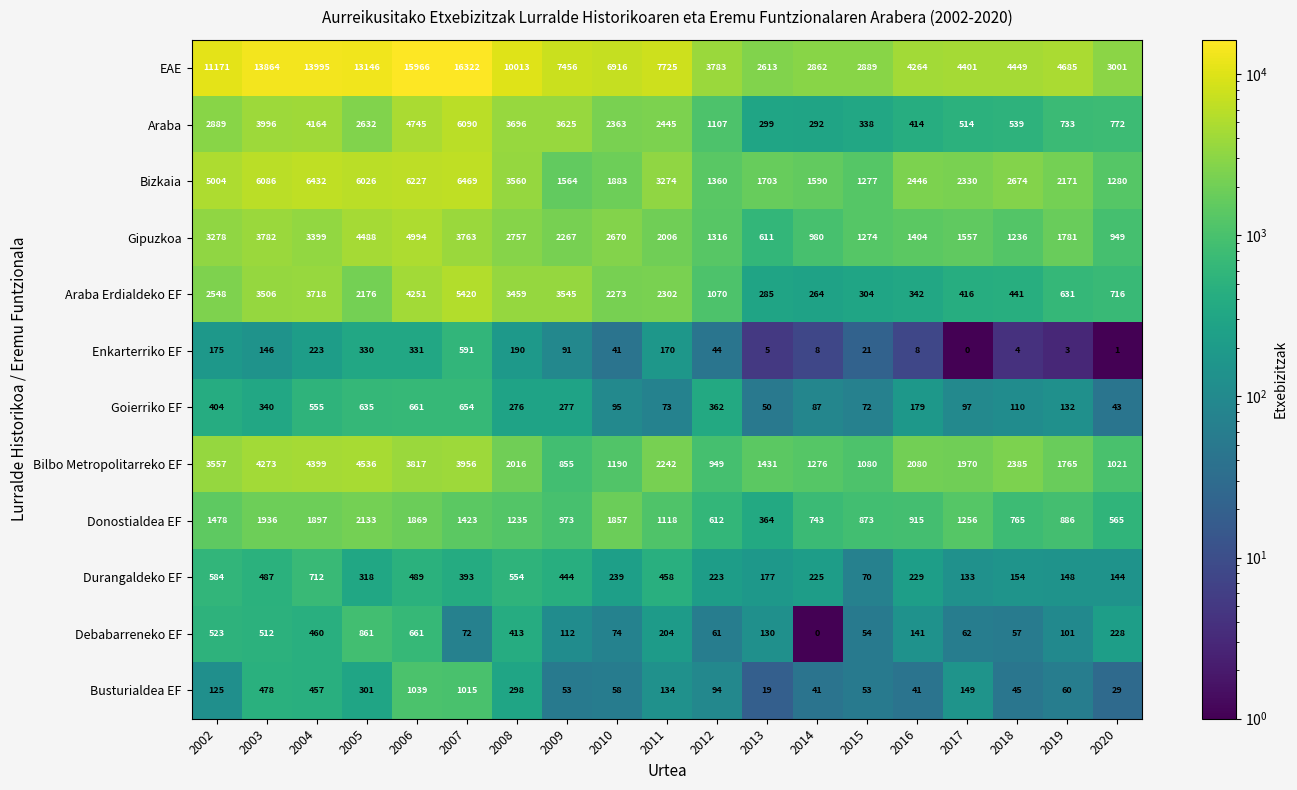

How many series are shown in this chart?

12